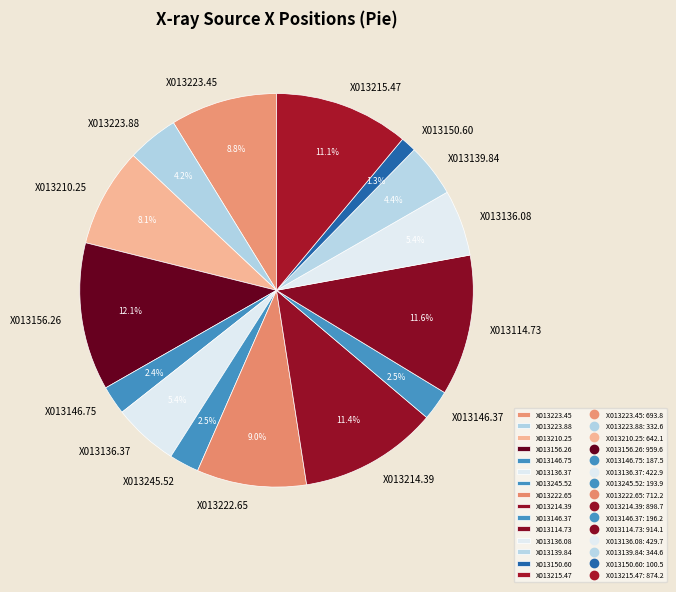

To the nearest percent, what is the difference between the largest and smallest slice percentages?

11%